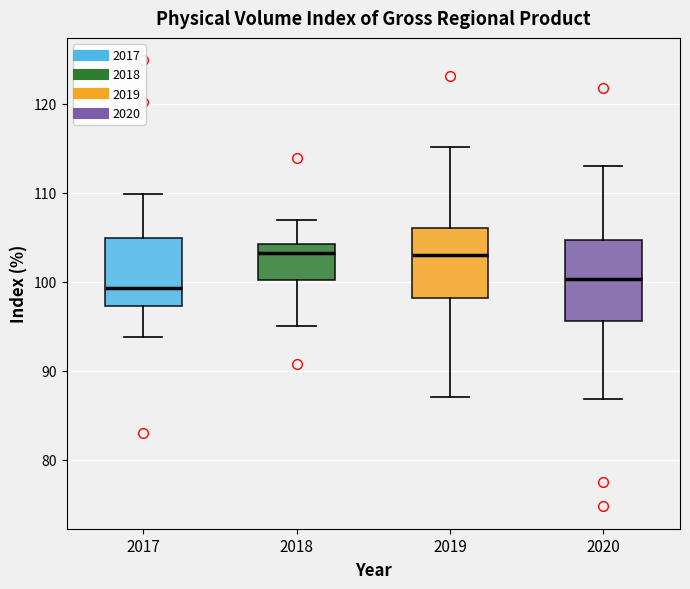

Which box is the tallest, from its lower edge to its upper edge?

2020